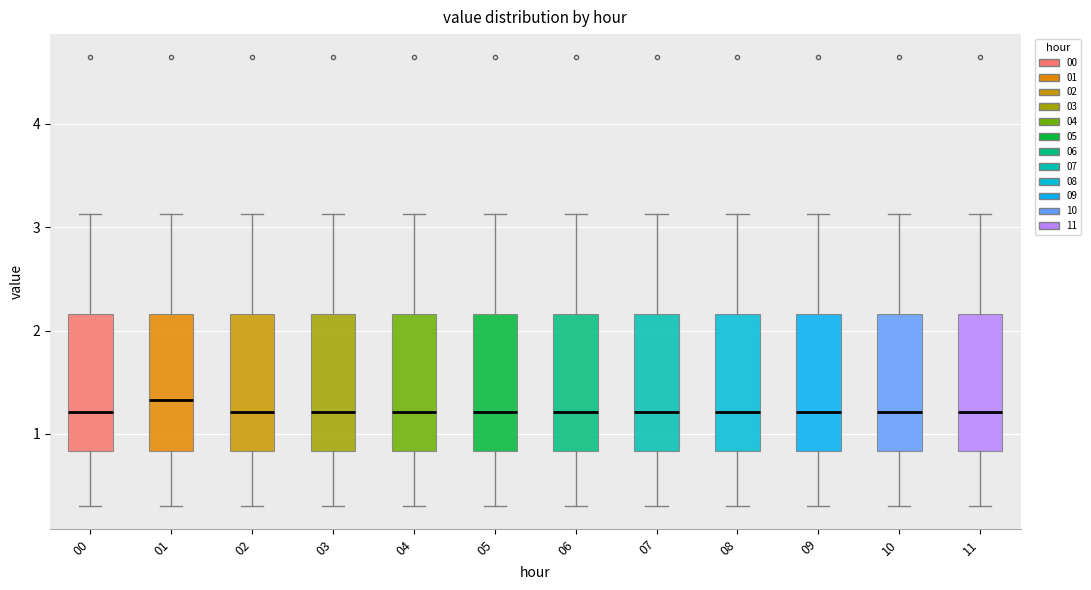

Where does the lower whisker of the box at x = 06 end on the y-axis? The values are not printed on the chart, so give them approximately, as read against the axis.

0.3